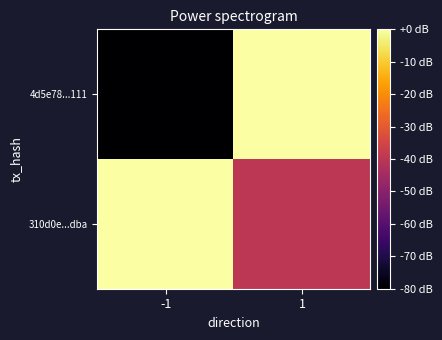

Which series has the largest range (max minus min)?

4d5e78...111